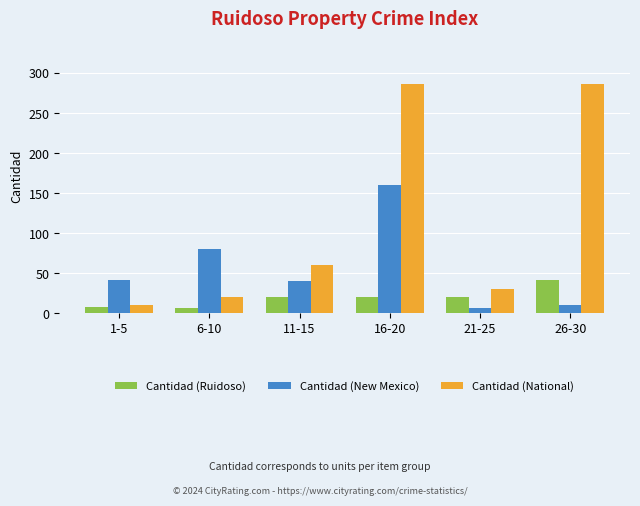

What is the maximum value shown in the chart?

286